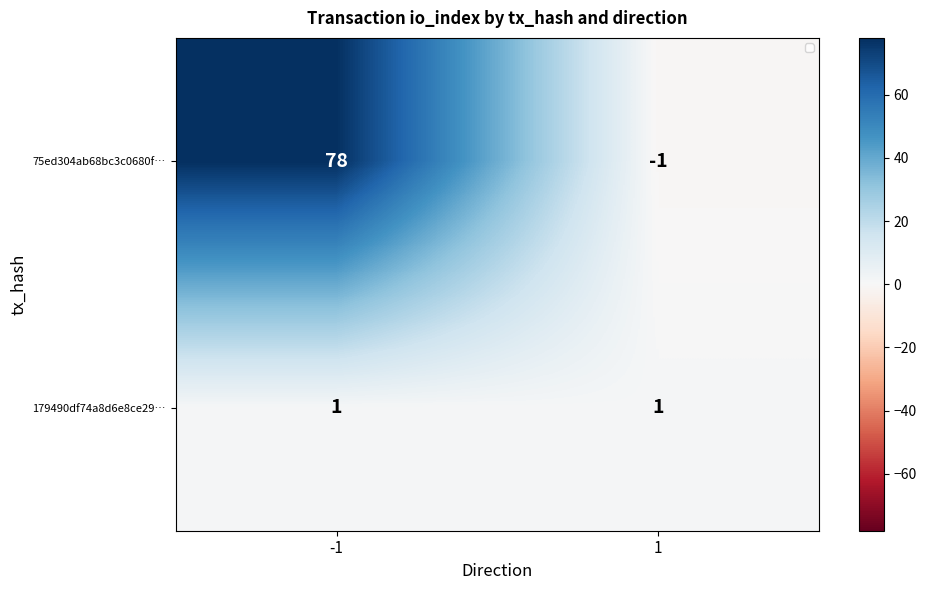

Between 1 and -1, which is larger?

-1